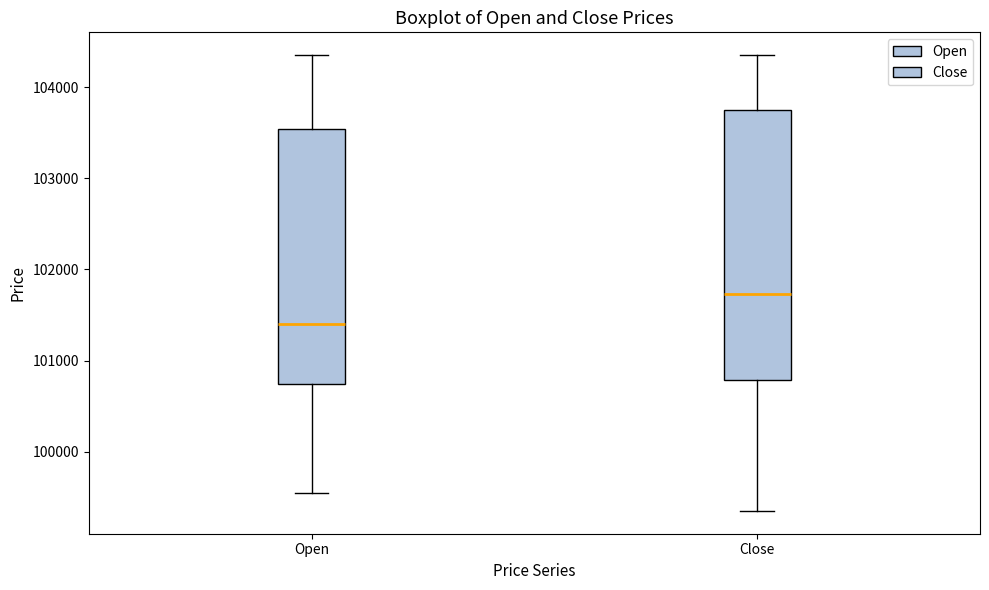

Which box has the lowest median line?

Open